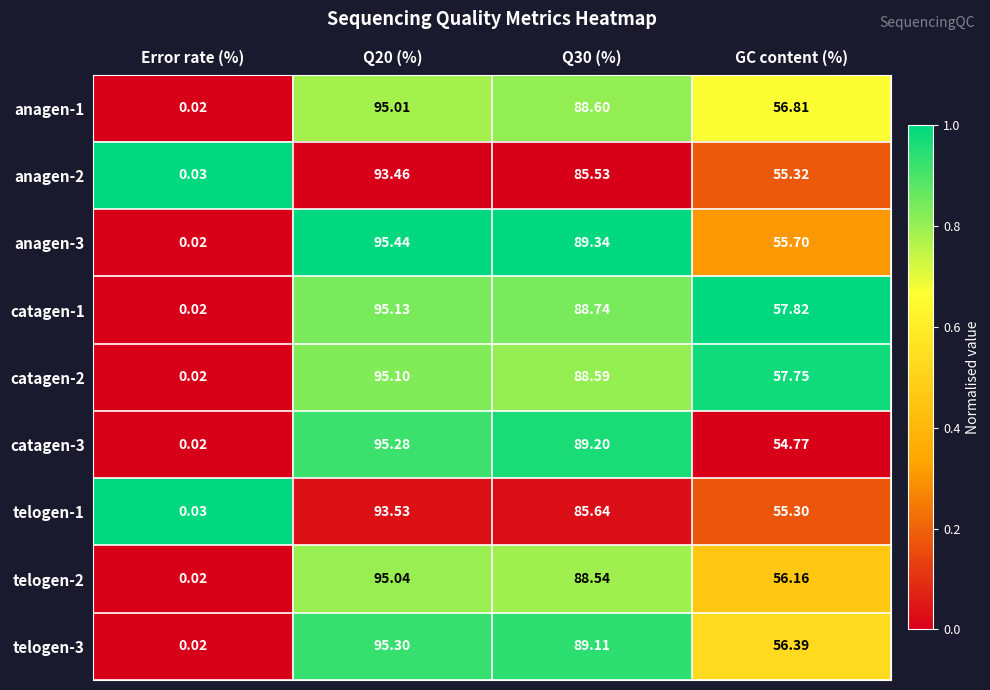

How many series are shown in this chart?

9